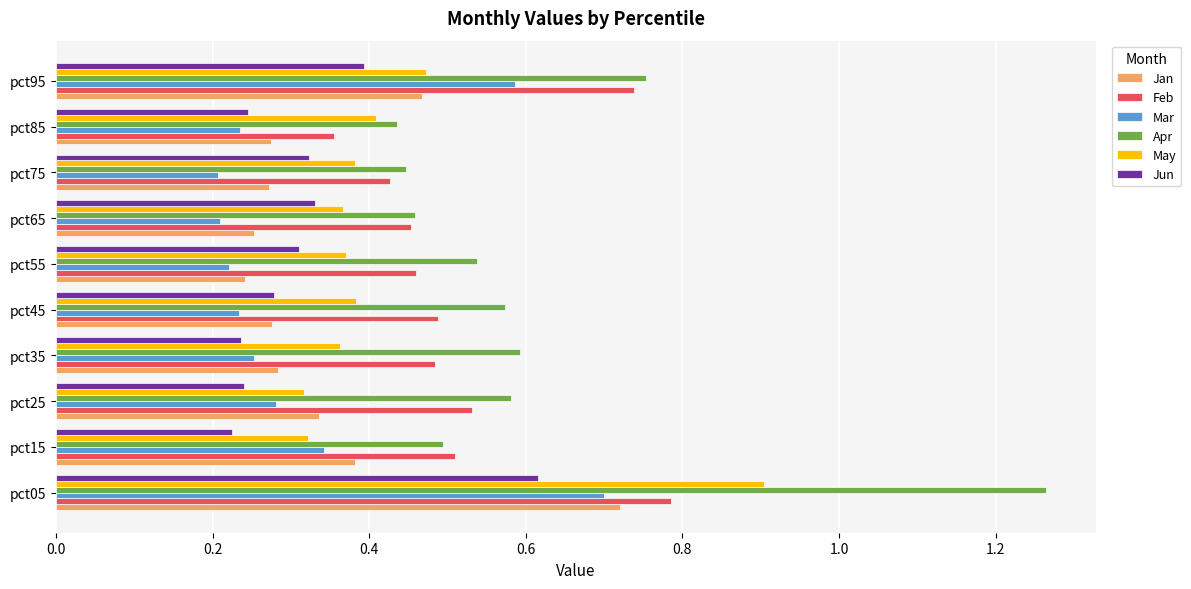

The Mar series shows 0.2 at pct85. True or false?

True